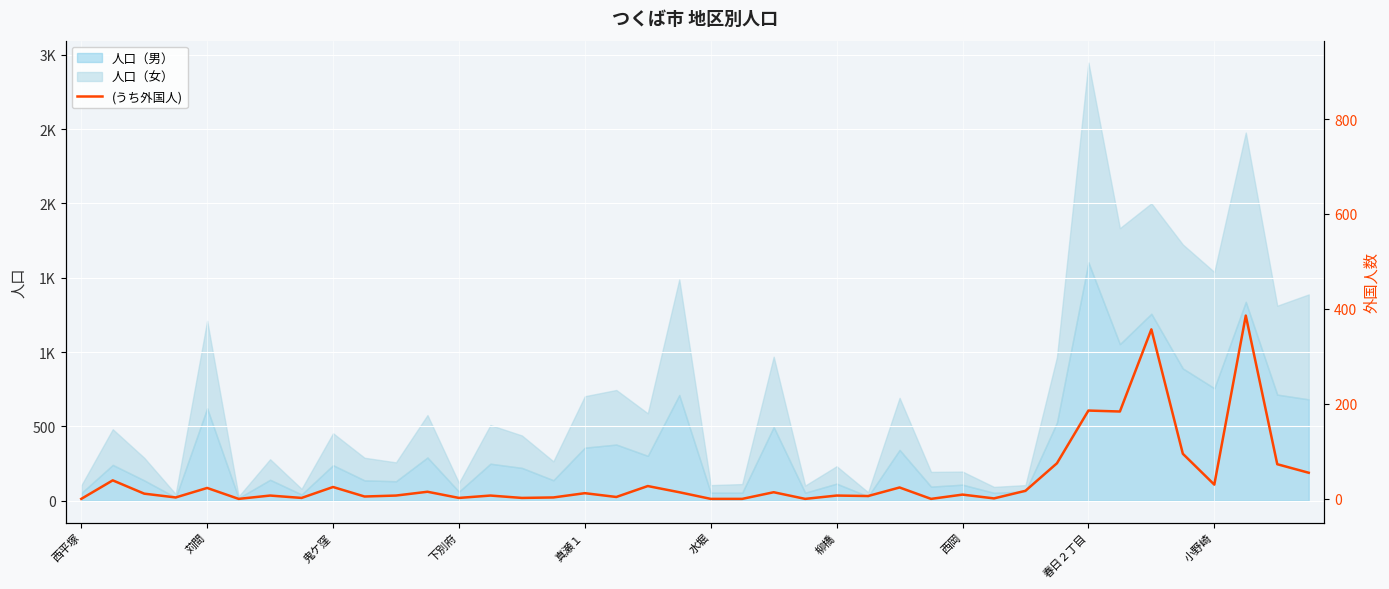

Rank the categories by value from highest to lowest.

37, 34, 32, 33, 35, 31, 38, 39, 苅間, 36, 18, 春日２丁目, 26, 真瀬１, 30, 11, 19, 22, 16, 鬼ケ窪, 28, 柳橋, 10, 13, 24, 25, 小野崎, 17, 下別府, 15, 西岡, 12, 14, 29, 西平塚, 水堀, 20, 21, 23, 27